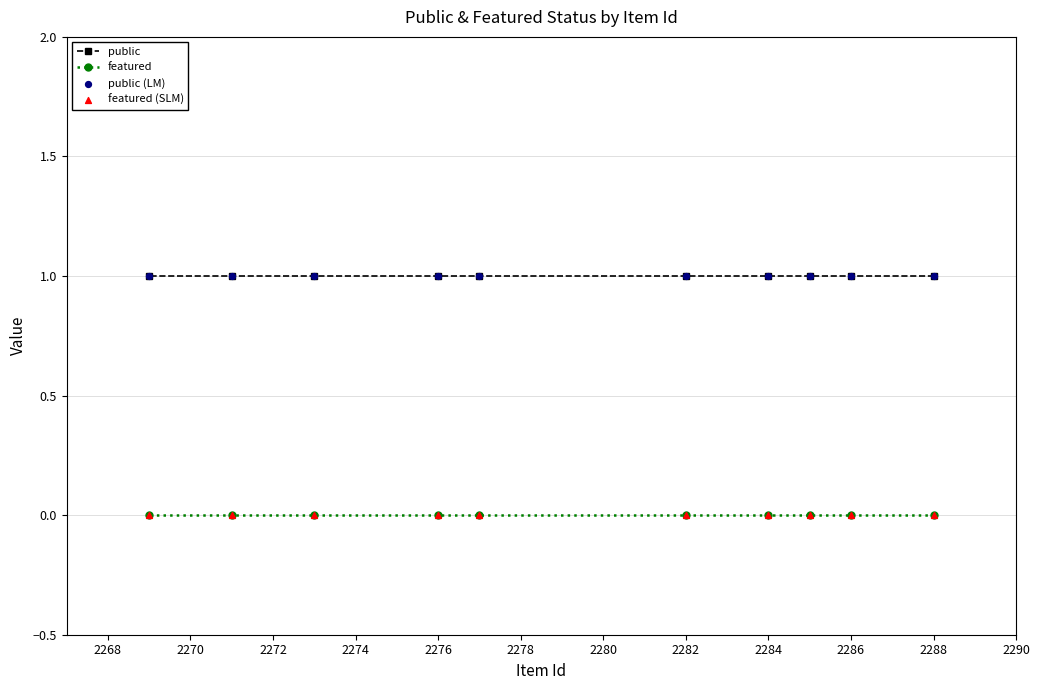

Which series has the largest total across all categories?

public